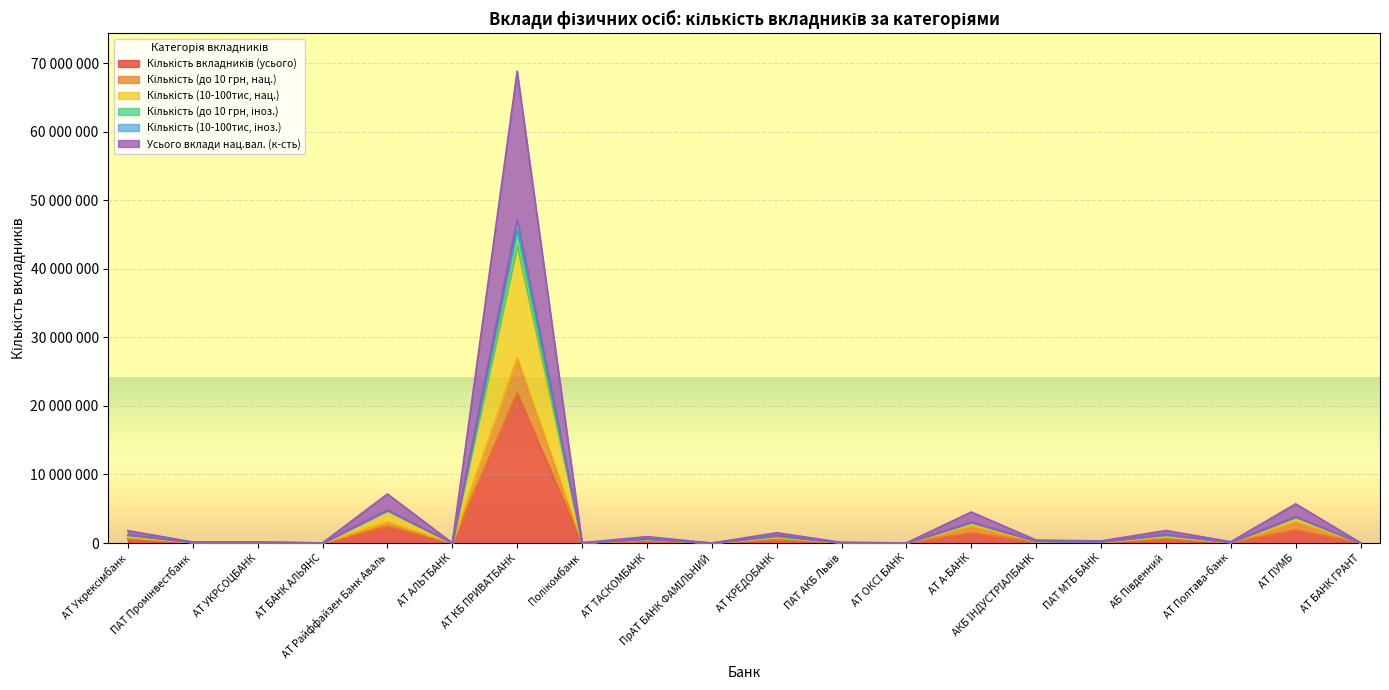

What are all the series names shown in the legend?

Кількість вкладників (усього), Кількість (до 10 грн, нац.), Кількість (10-100тис, нац.), Кількість (до 10 грн, іноз.), Кількість (10-100тис, іноз.), Усього вклади нац.вал. (к-сть)